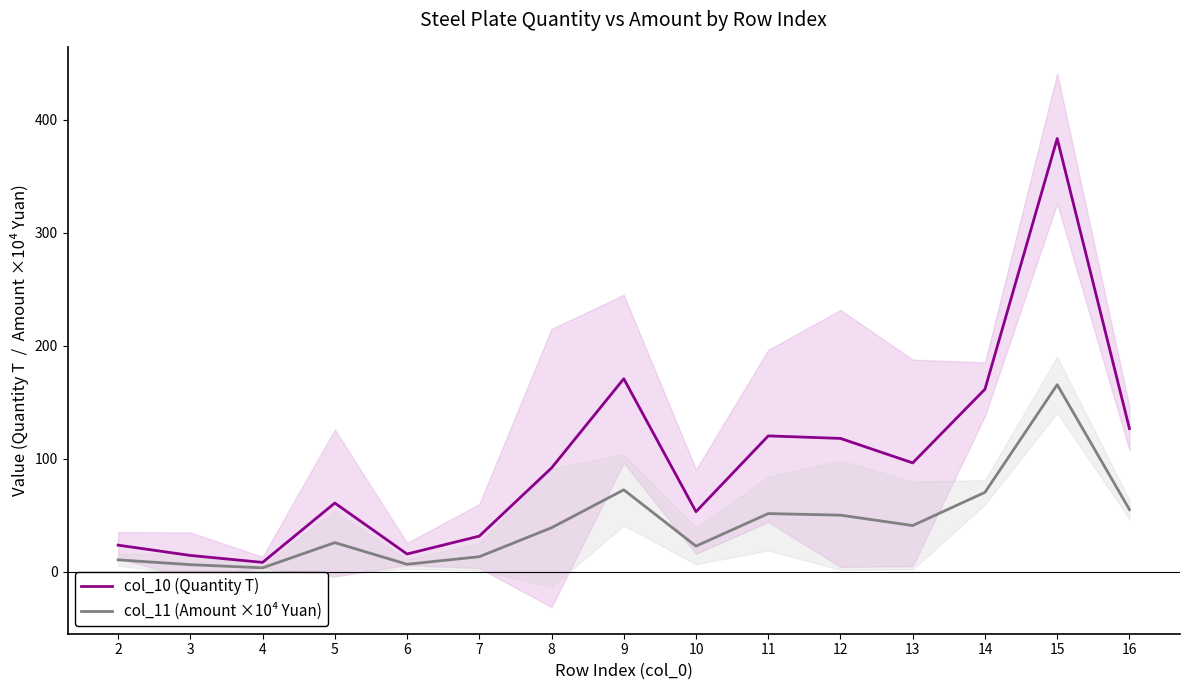

What is the total value across all series at 14?

231.9